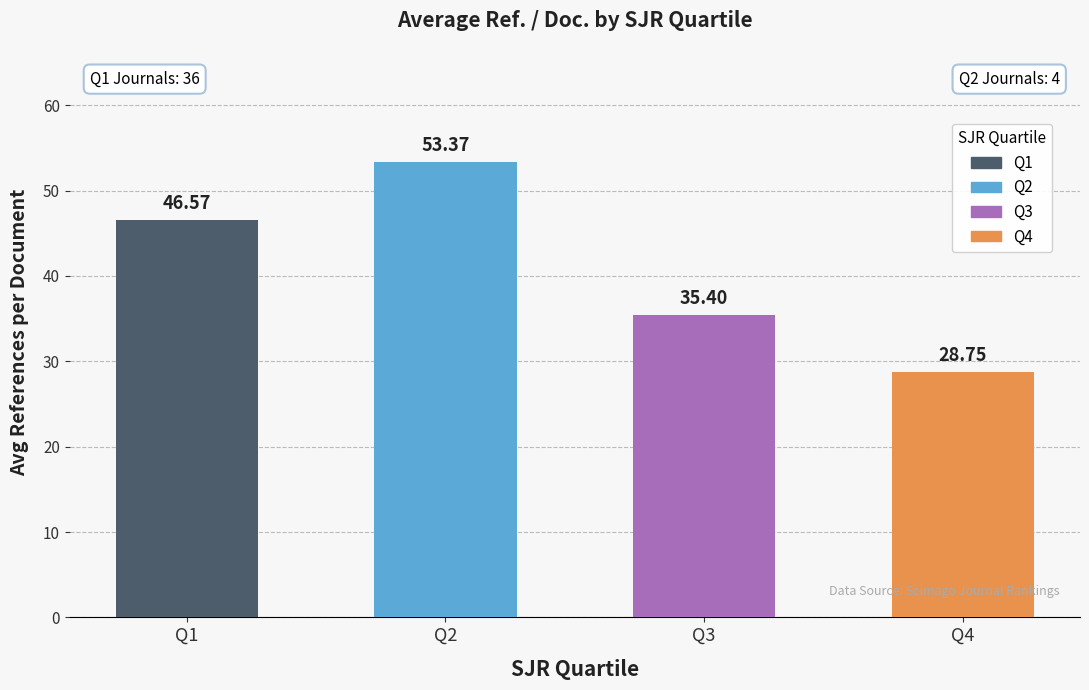

Reading left to right, list all the values displayed in this chart.

46.6	53.4	35.4	28.8